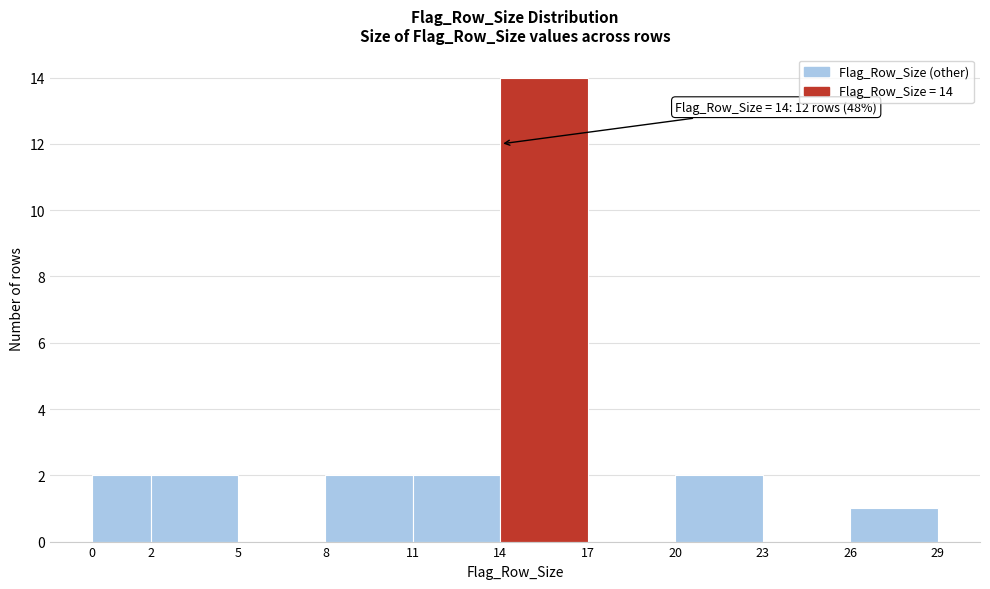

Which range on the x-axis has the tallest bar?

14 to 17